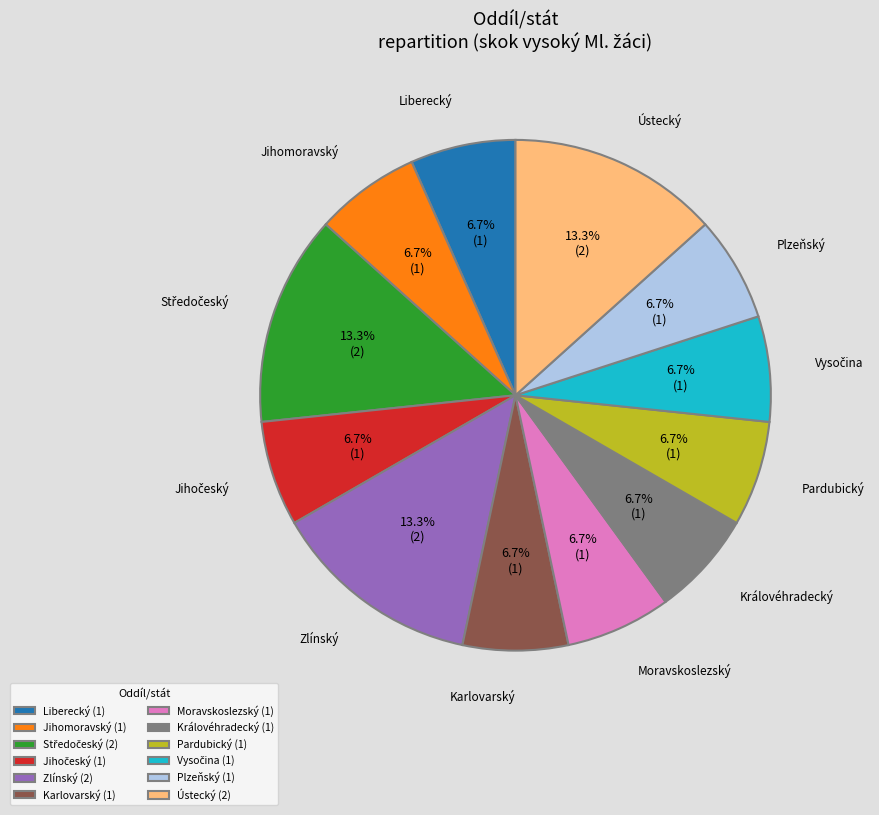

Does any single category account for the majority?

No